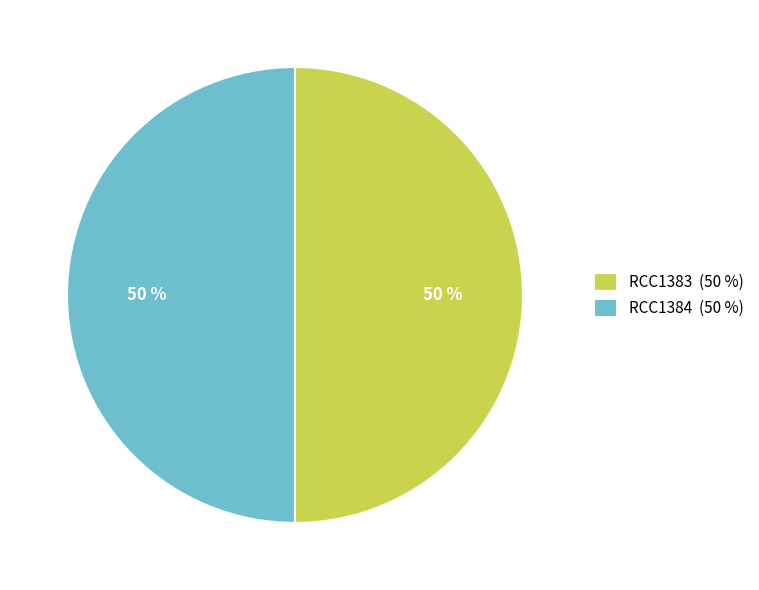

To the nearest percent, what is the combined percentage of RCC1383 (50 %) and RCC1384 (50 %)?

100%